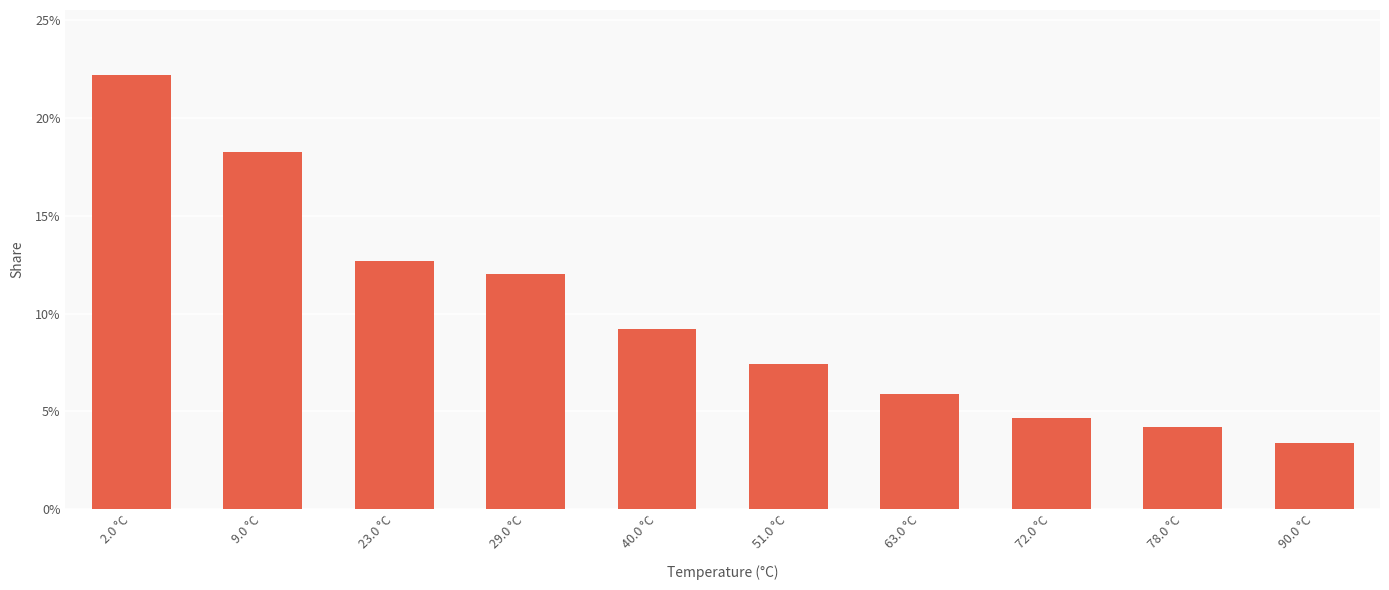

Reading right to left, extract all data points from this chart.

0.0	0.0	0.0	0.1	0.1	0.1	0.1	0.1	0.2	0.2